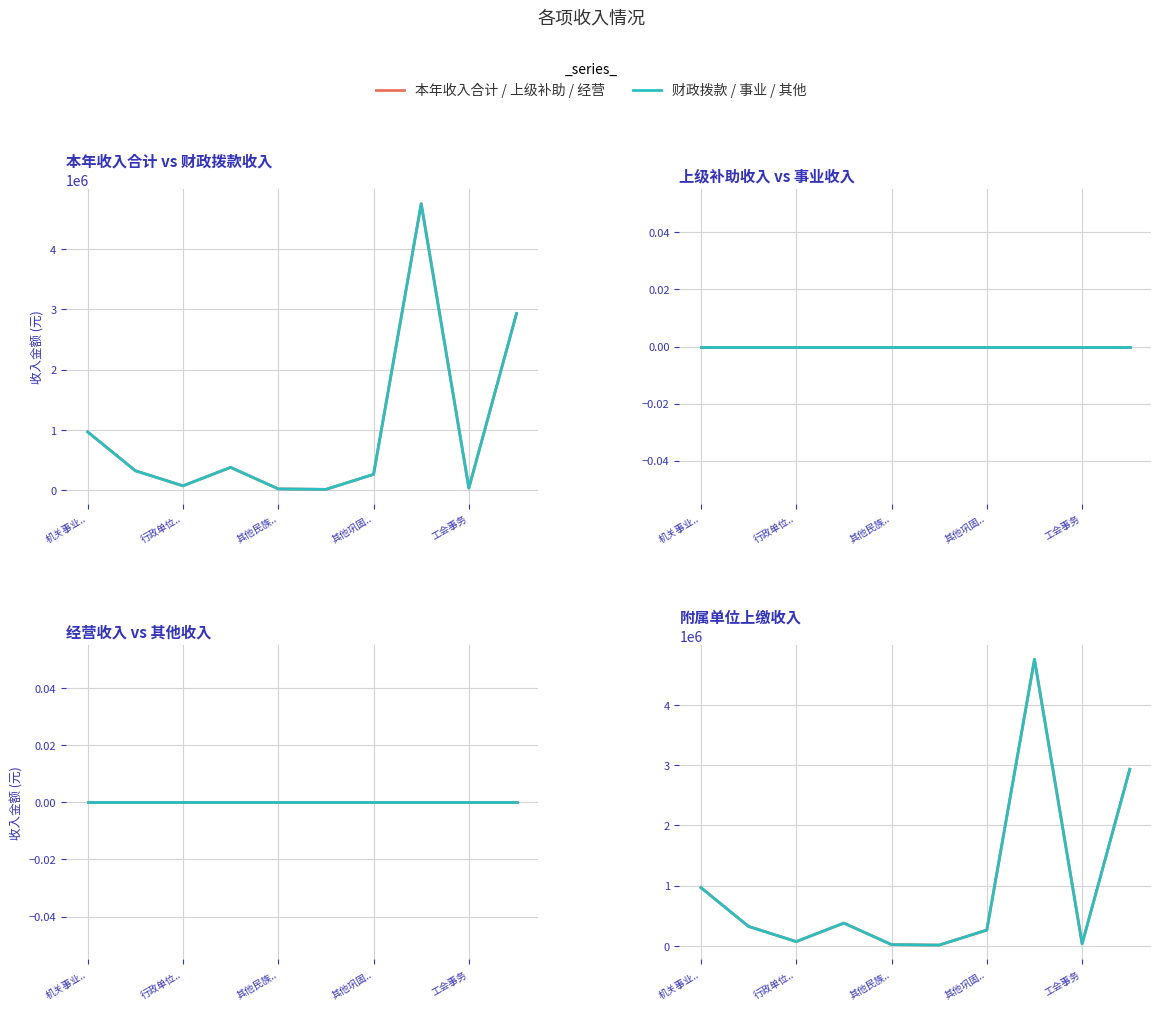

Which series changed the most between 5 and 8?

本年收入合计